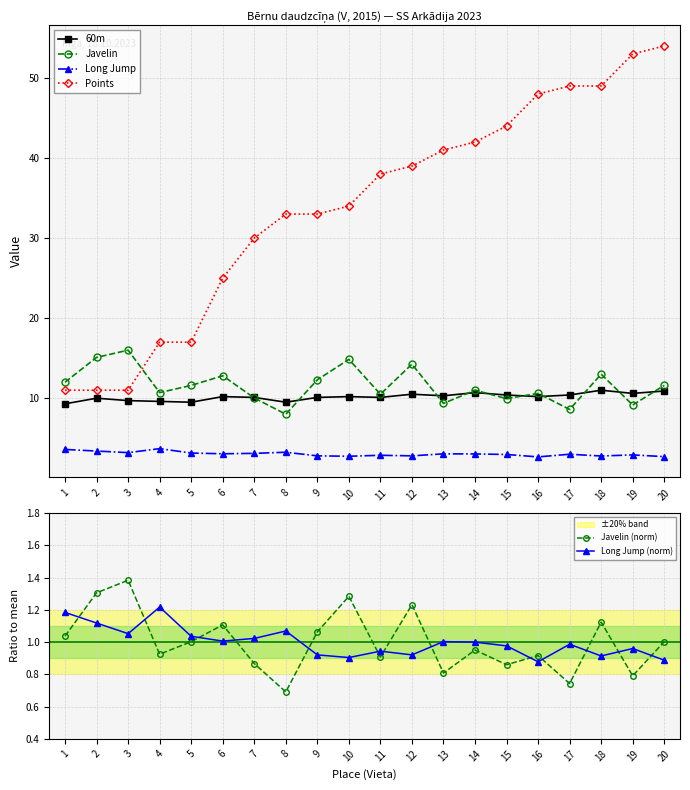

True or false: Long Jump (norm) and 60m intersect in this chart.

False